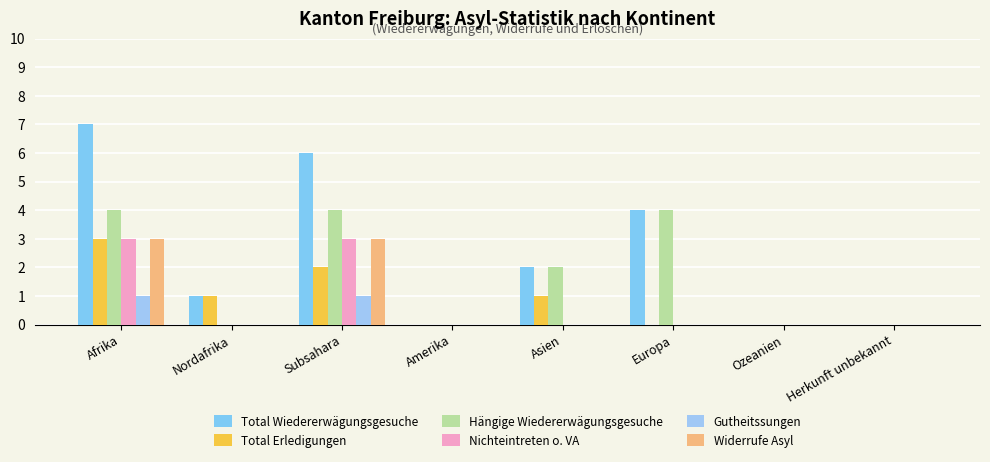

Count the number of data series in this chart.

6